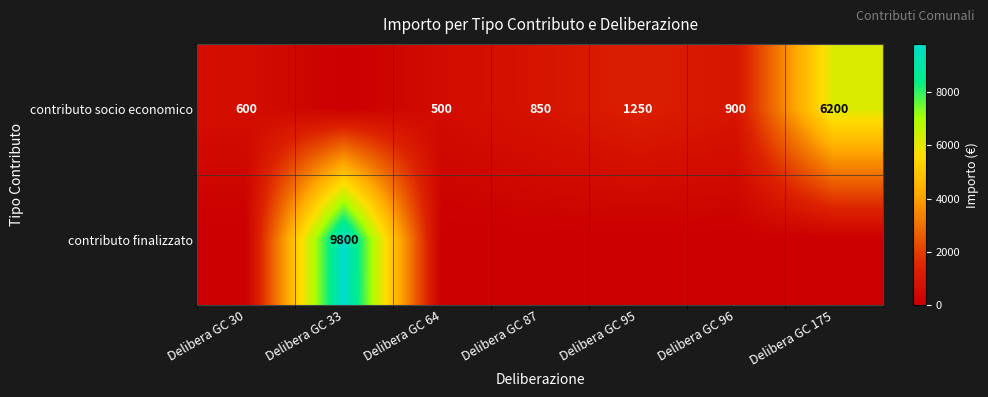

True or false: contributo socio economico has a value of 900 at Delibera GC 96.

True